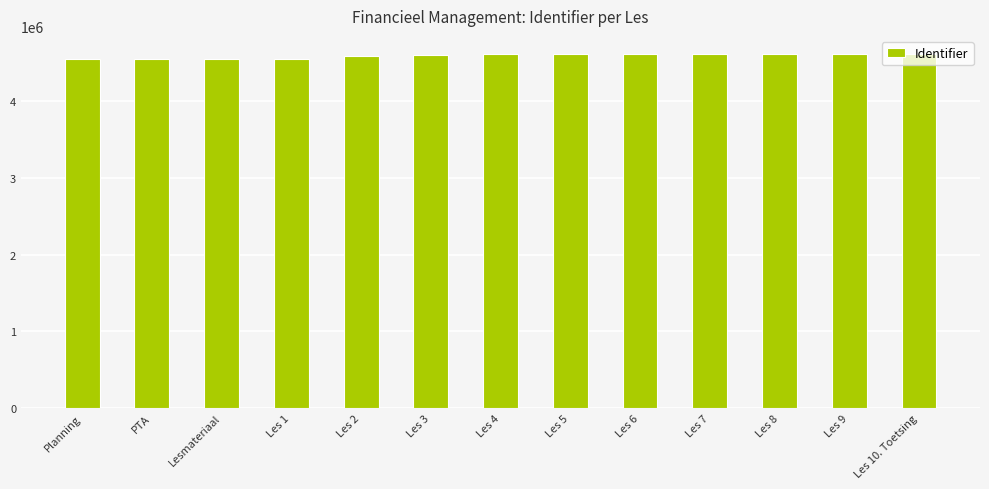

The value at Les 6 is 4618016. True or false?

True